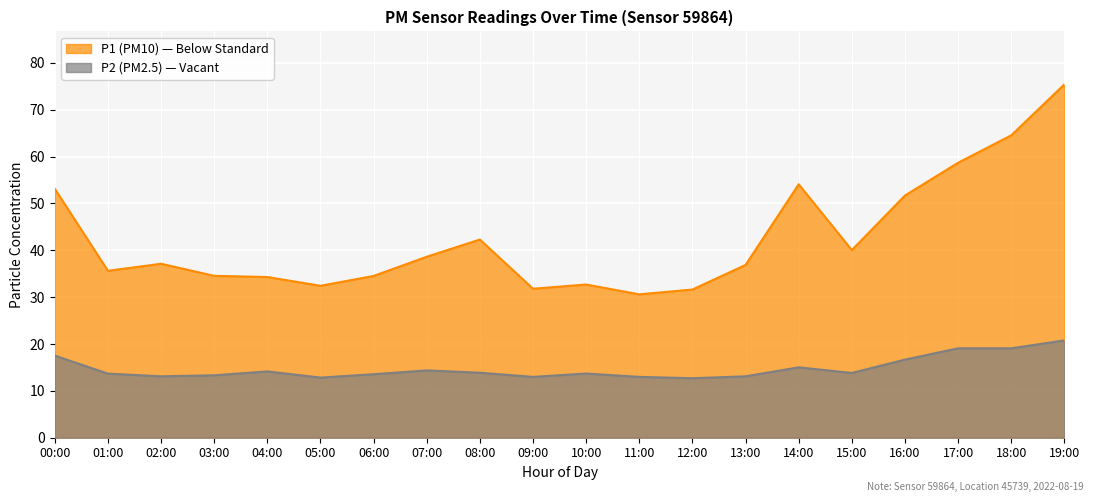

How many data points in P1 are above 37?

10